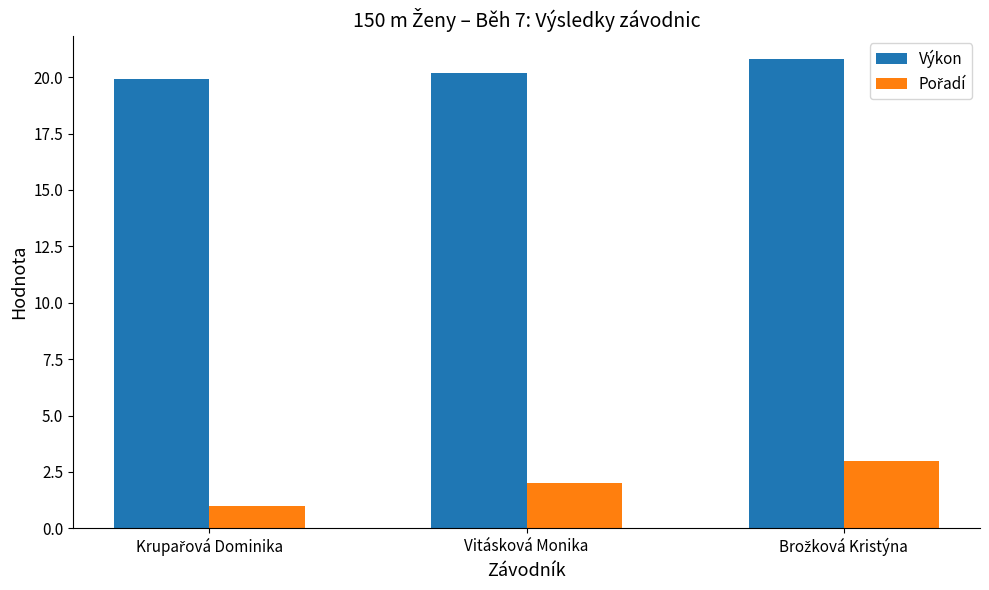

What is the maximum value shown in the chart?

20.8